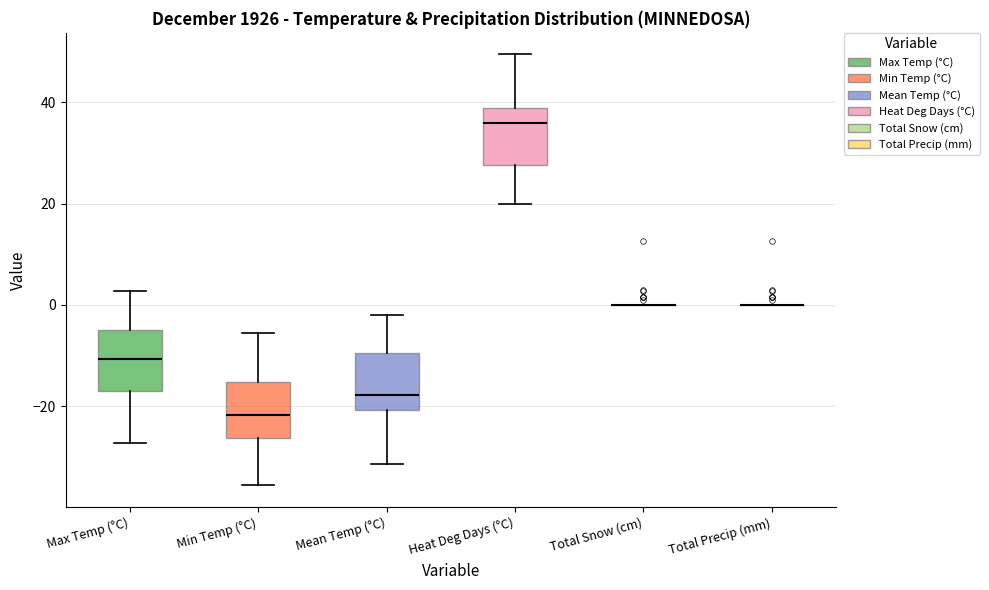

Where is the upper edge of the box for Min Temp (°C) on the y-axis? The values are not printed on the chart, so give them approximately, as read against the axis.

-16